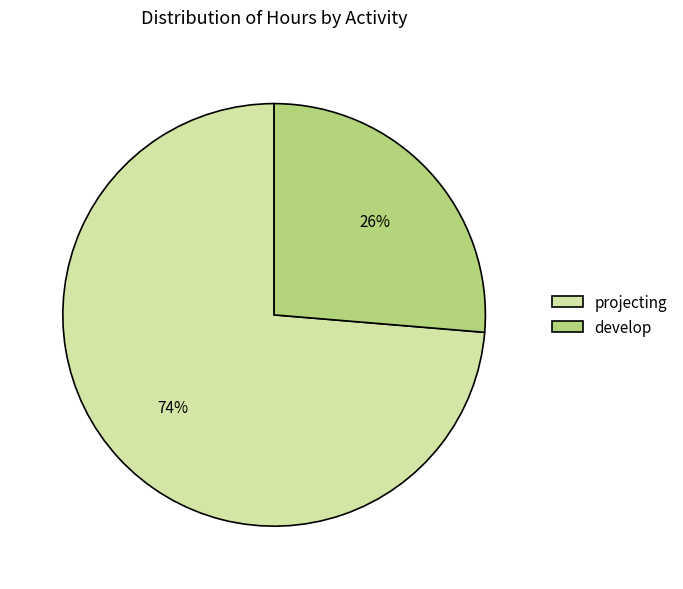

To the nearest percent, what percentage of the pie is develop?

26%